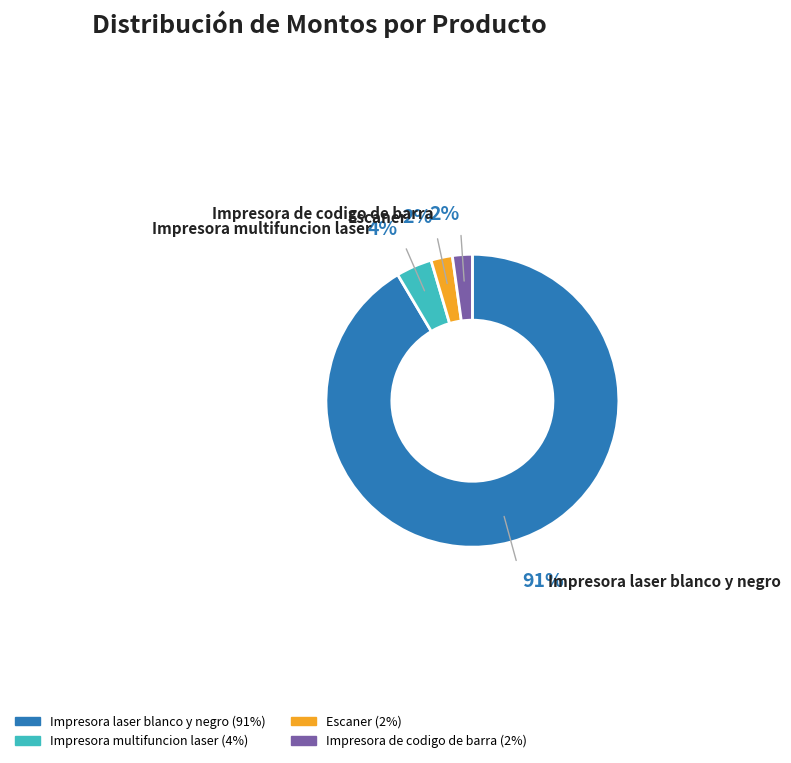

What is the largest slice in the pie chart?

Impresora laser blanco y negro